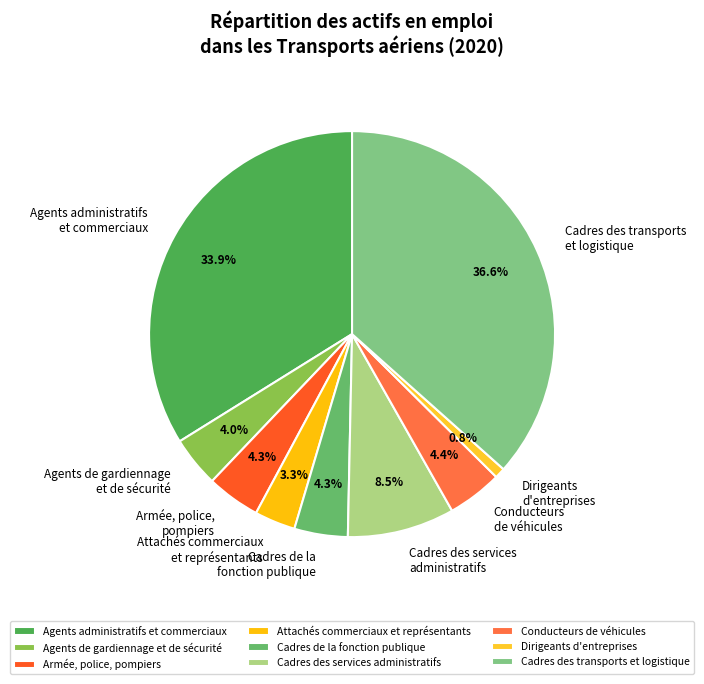

Which slice is the largest?

Cadres des transports et logistique